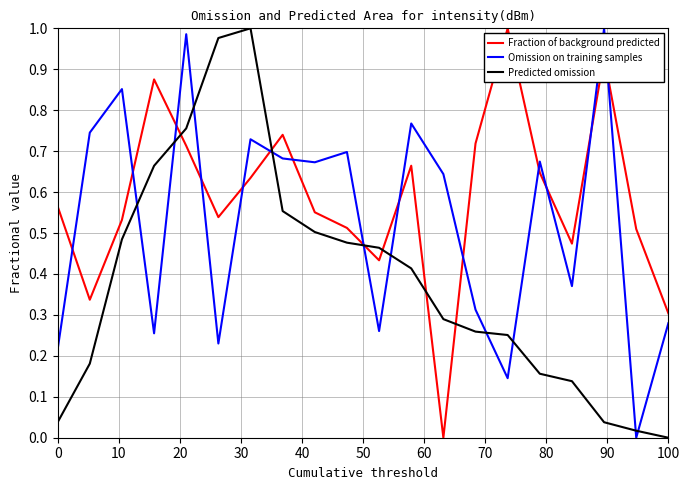

Which series has the largest total across all categories?

Fraction of background predicted